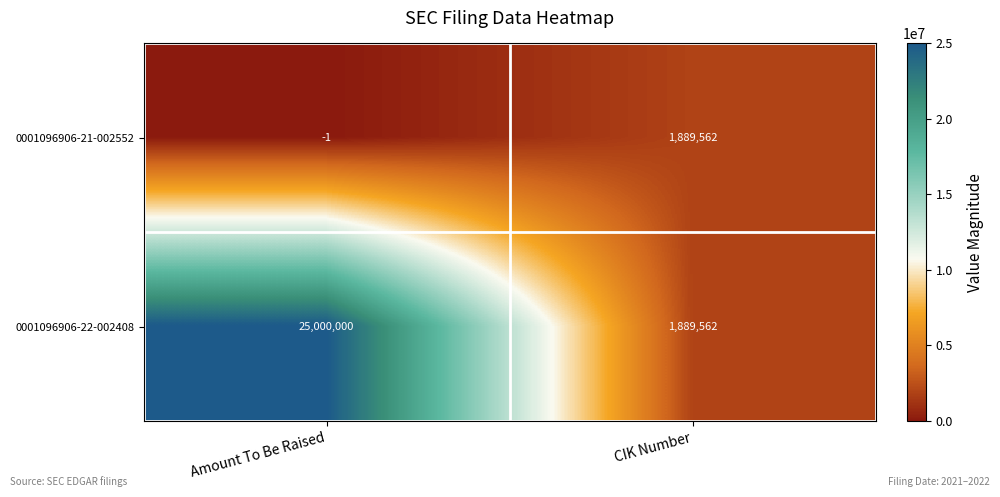

Rank the series by their average value, from lowest to highest.

0001096906-21-002552, 0001096906-22-002408